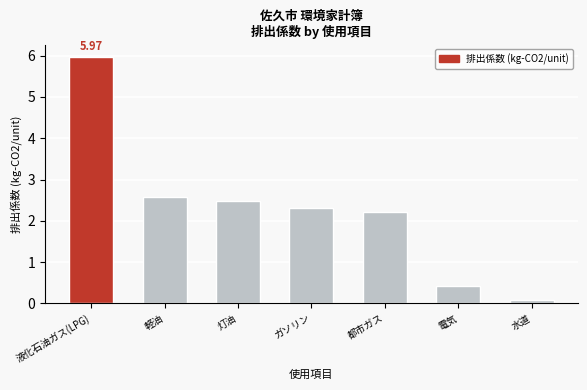

At which label does the data first exceed 2?

液化石油ガス(LPG)